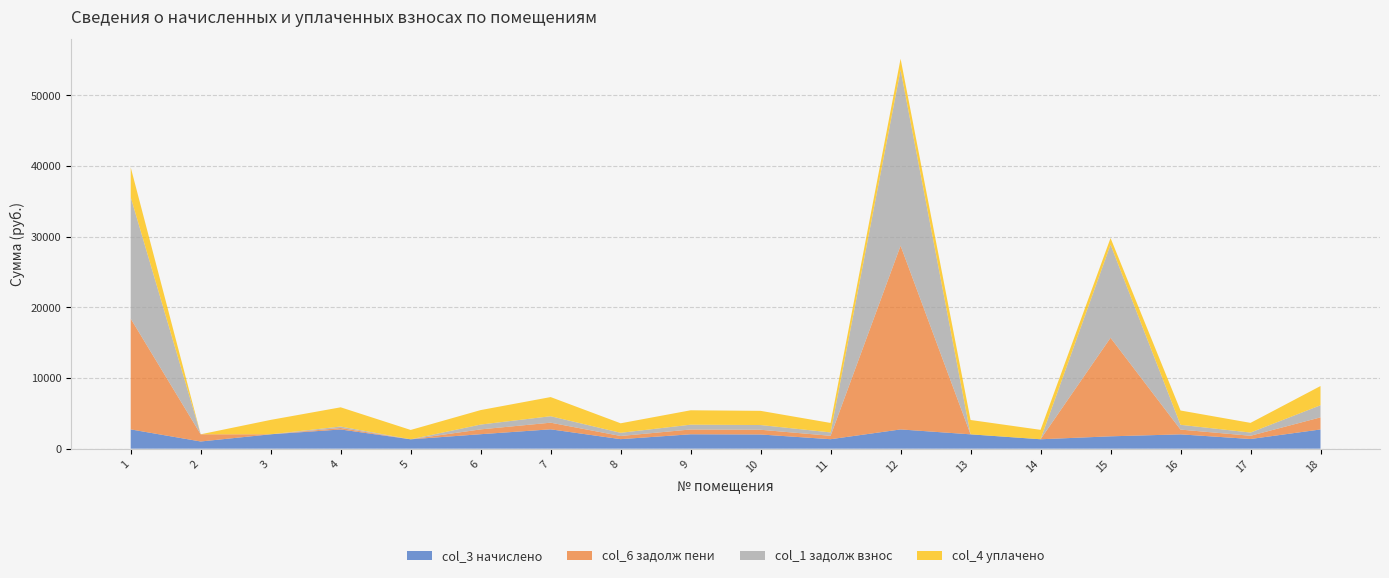

Reading left to right, what are all the values shown in this chart?

col_3 начислено: 2724.7	1016.1	2035.2	2713.6	1323.6	2046.3	2735.8	1345.8	2035.2	2005.7	1338.4	2721.0	2027.8	1331.0	1746.5	2024.2	1367.9	2717.3
col_6 задолж пени: 15660.8	1016.1	0.0	210.6	0.0	682.1	939.5	448.6	678.4	668.6	480.2	25981.5	0.0	0.5	13937.1	674.7	456.0	1711.3
col_1 задолж взнос: 17162.4	0.0	0.0	210.6	0.0	682.1	911.9	448.6	678.4	668.6	480.2	24848.3	0.0	0.5	13165.0	674.7	456.0	1711.3
col_4 уплачено: 4226.4	0.0	2035.2	2713.6	1323.6	2046.3	2708.2	1345.8	2035.2	2005.7	1338.4	1587.8	2027.8	1331.0	933.4	2024.2	1367.9	2717.3